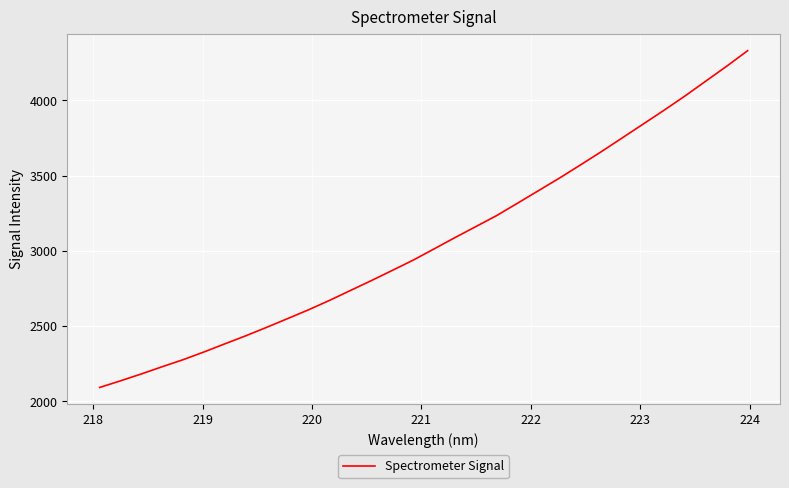

What is the maximum value shown in the chart?

4331.0